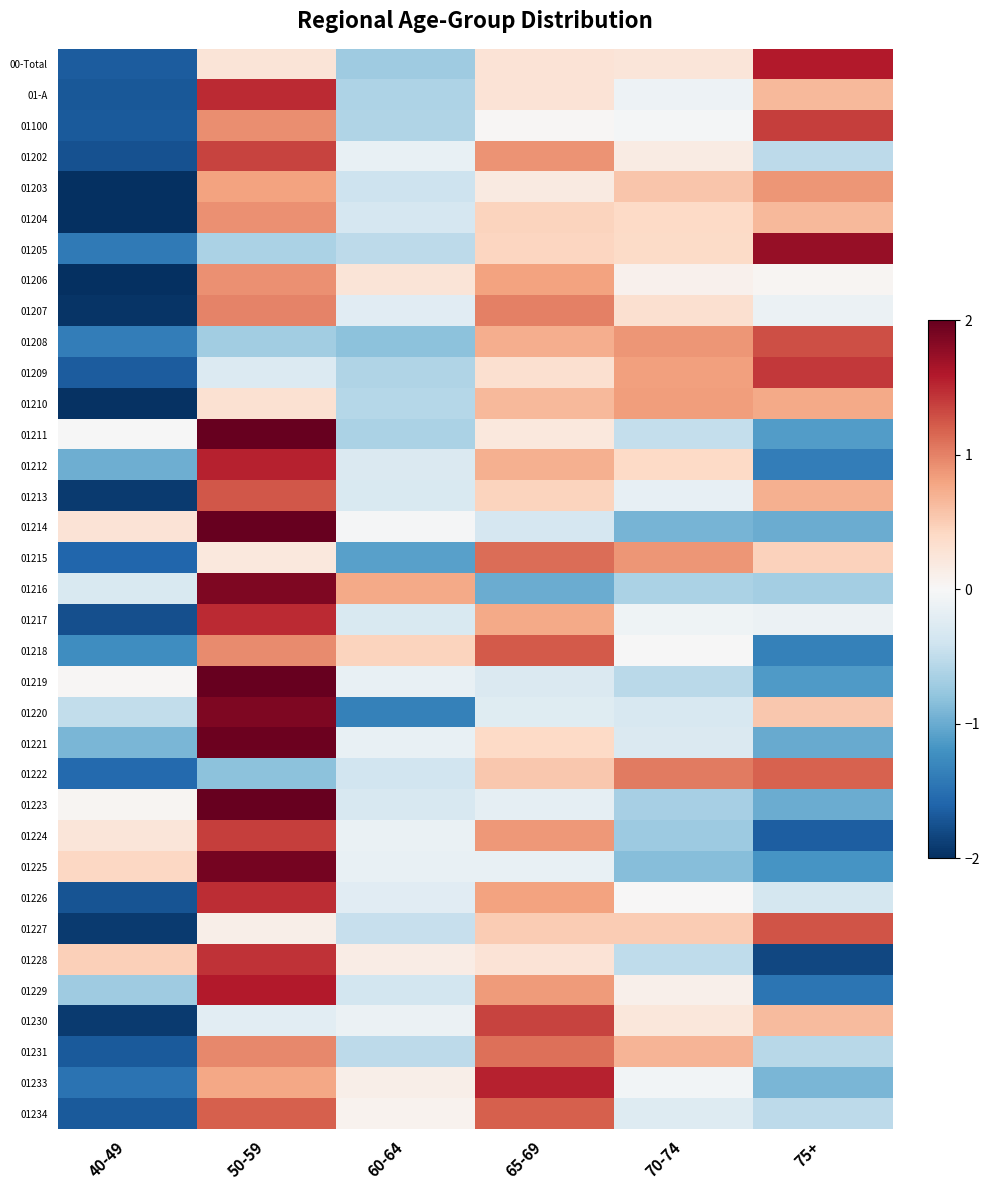

What is the maximum value shown in the chart?

2.1